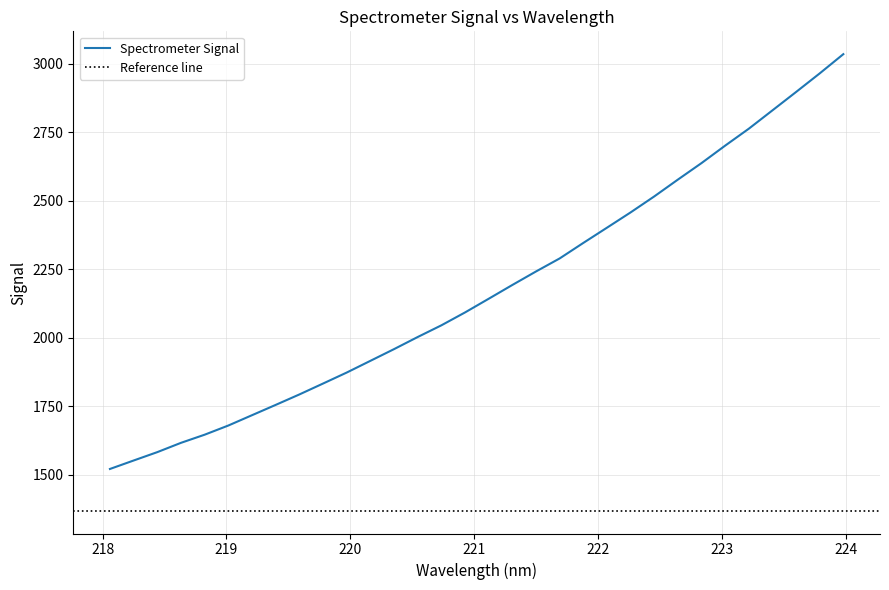

True or false: the data has more than 0 interior local peaks.

False